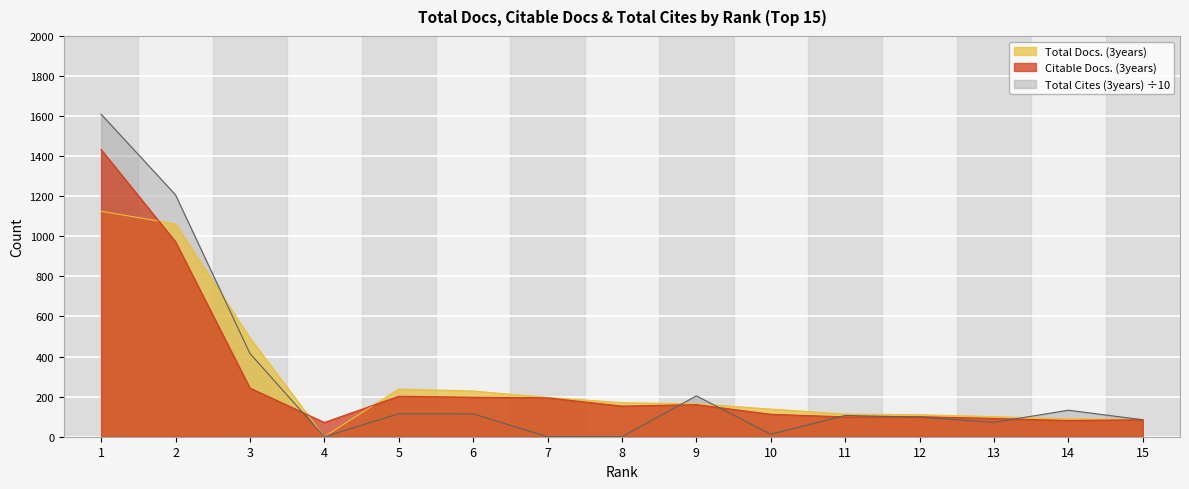

How many series are shown in this chart?

3